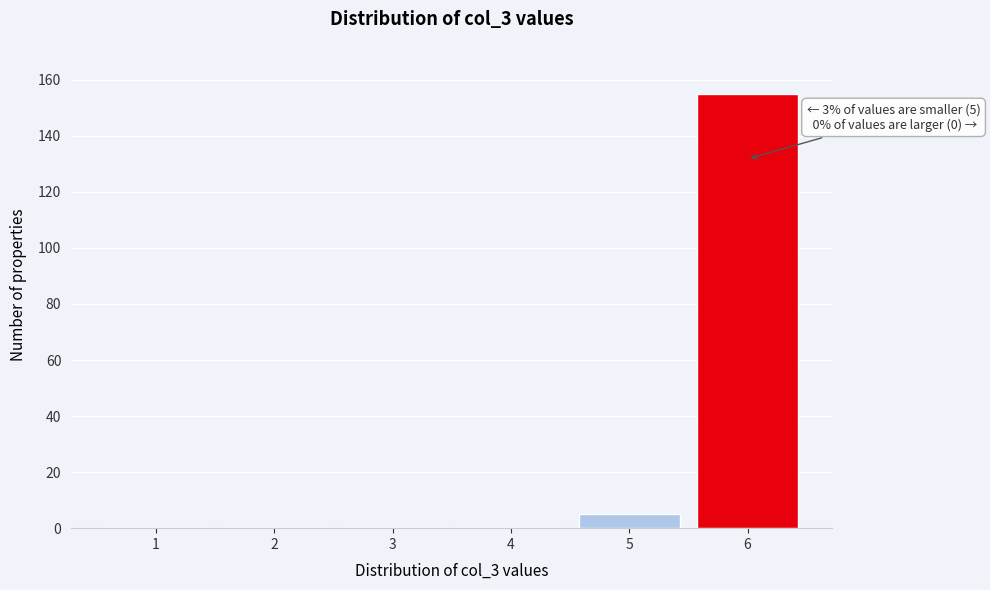

Reading right to left, what are all the values shown in this chart?

6=155	5=5	4=0	3=0	2=0	1=0